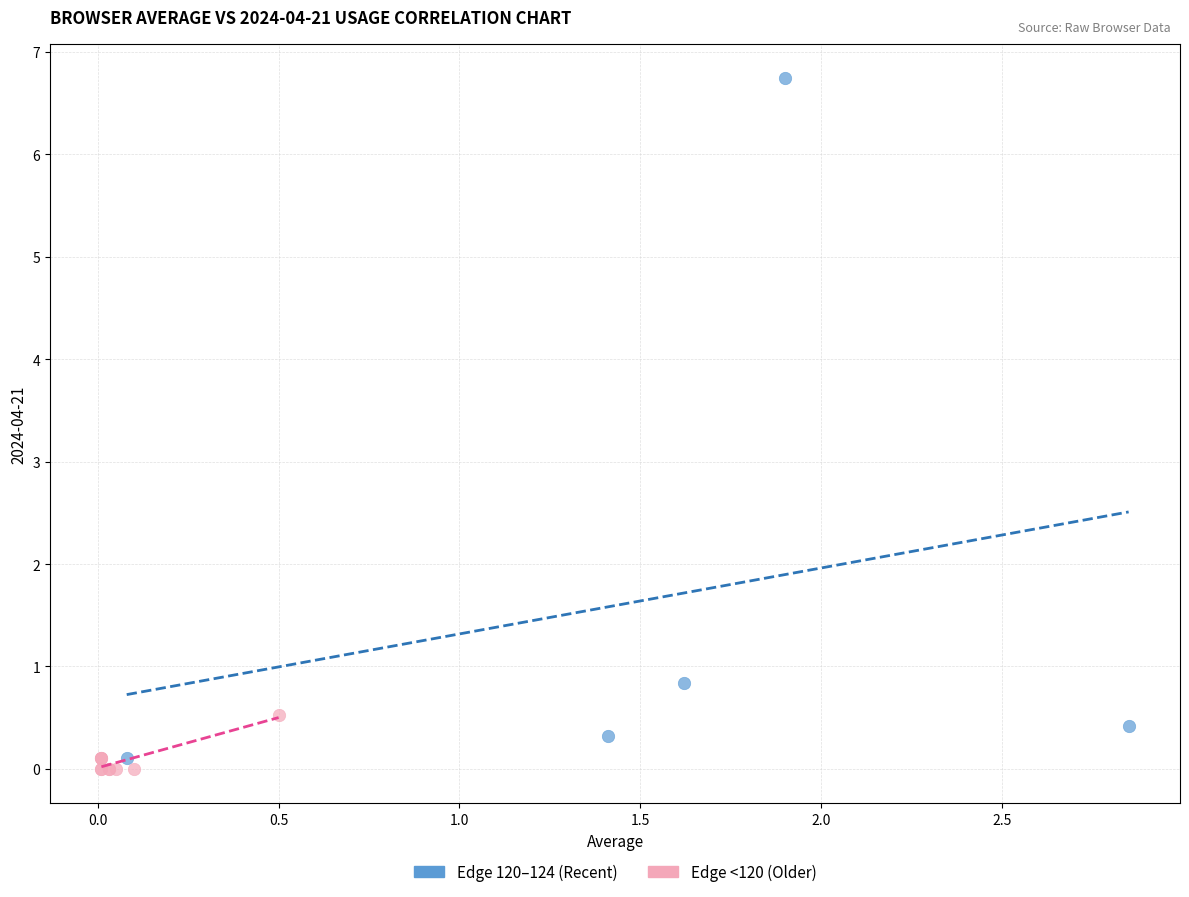

Which series contains the lowest Y value?

Edge <120 (Older)